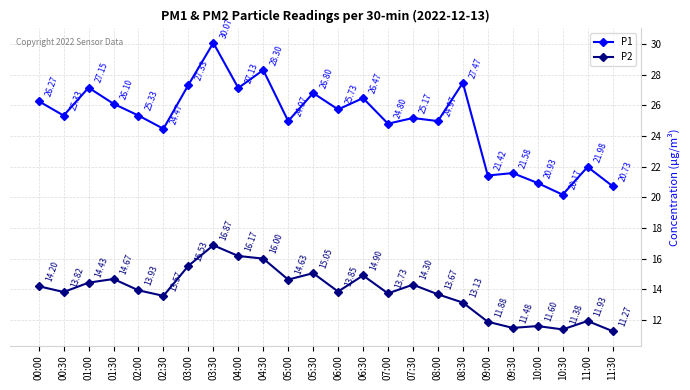

Does the chart display data point markers on the line(s)?

Yes